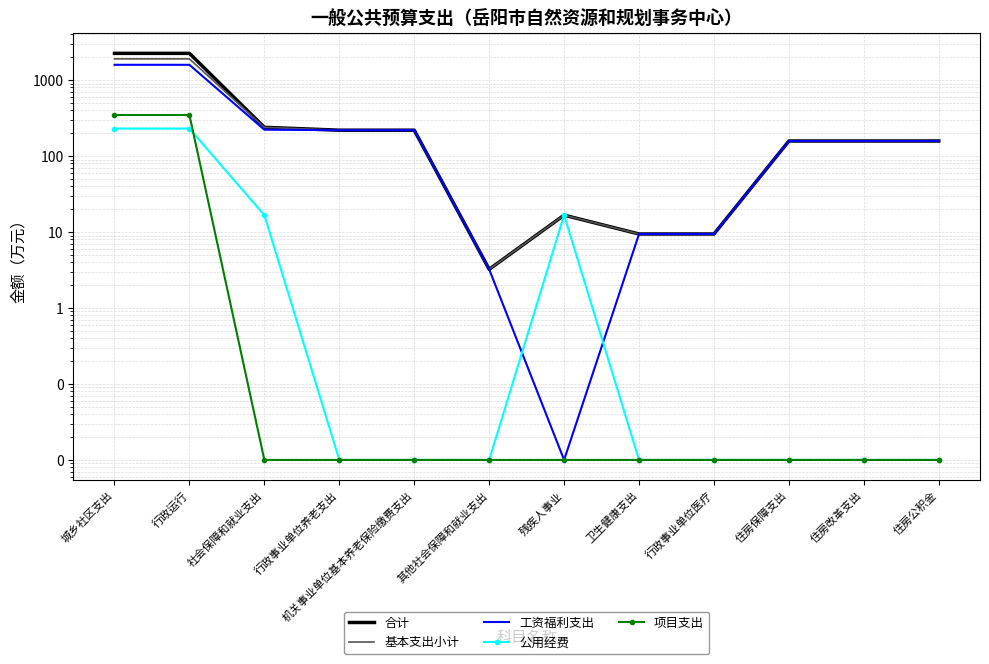

Which series changed the most between 行政运行 and 住房保障支出?

合计